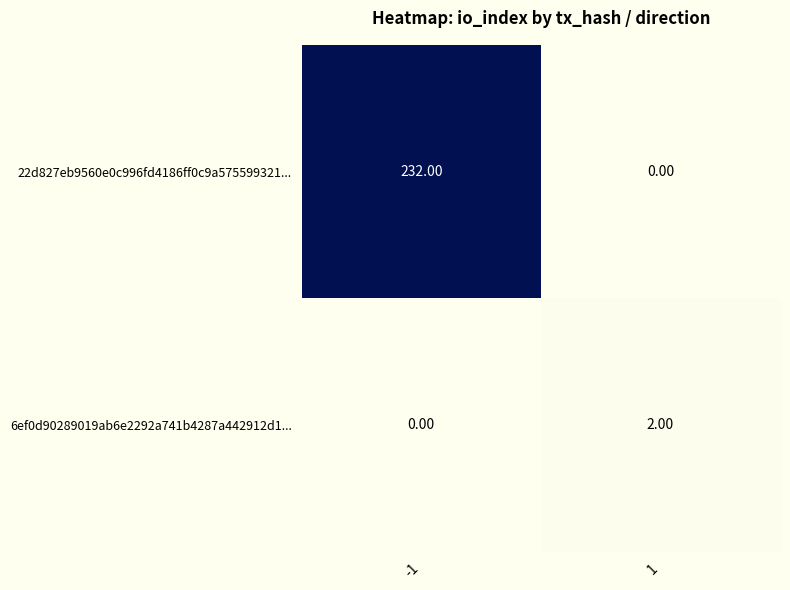

How many data points in 22d827eb9560e0c996fd4186ff0c9a575599321... are less than 232?

1